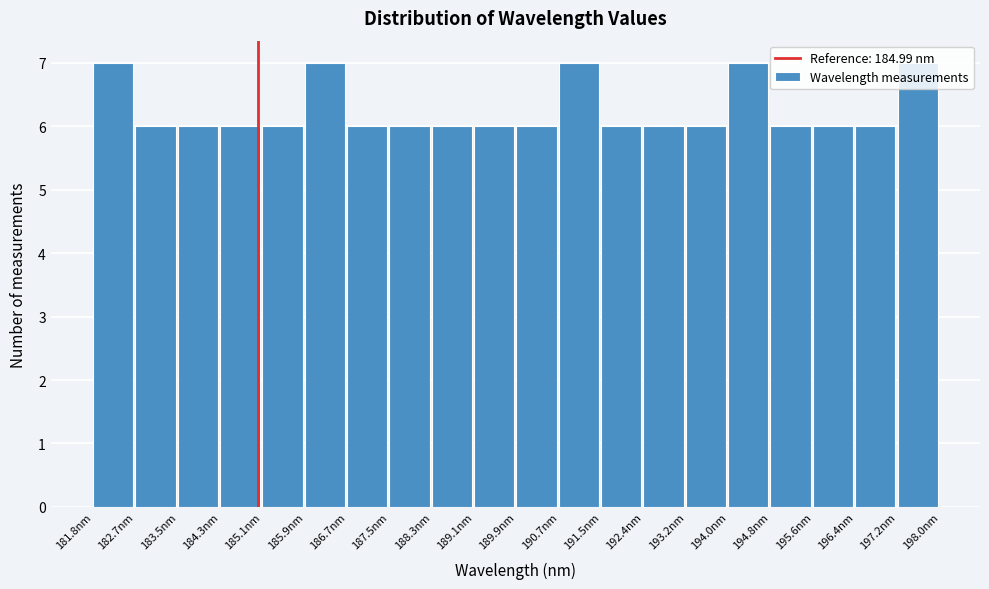

Reading left to right, transcribe this chart: for each bar, give the range it covers on the x-axis and its height. Neither the bar edges nor the heights are printed on the chart, so give them approximately, as read against the axes.

181.8 to 182.7: 7
182.7 to 183.5: 6
183.5 to 184.3: 6
184.3 to 185.1: 6
185.1 to 185.9: 6
185.9 to 186.7: 7
186.7 to 187.5: 6
187.5 to 188.3: 6
188.3 to 189.1: 6
189.1 to 189.9: 6
189.9 to 190.7: 6
190.7 to 191.5: 7
191.5 to 192.4: 6
192.4 to 193.2: 6
193.2 to 194.0: 6
194.0 to 194.8: 7
194.8 to 195.6: 6
195.6 to 196.4: 6
196.4 to 197.2: 6
197.2 to 198.0: 7